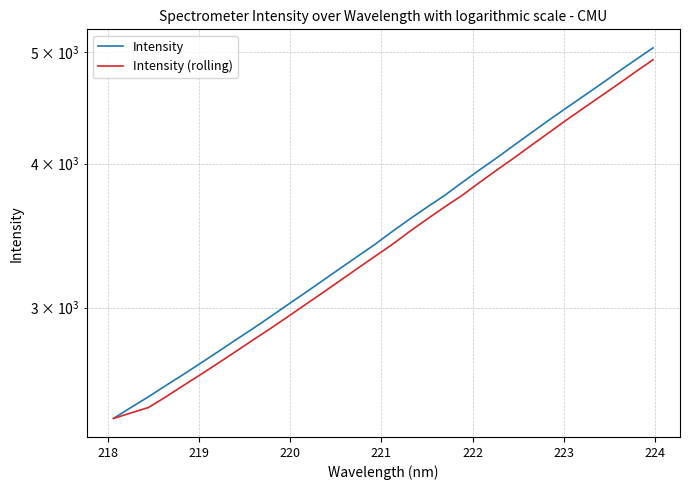

Rank the series by their maximum value, from lowest to highest.

Intensity (rolling), Intensity